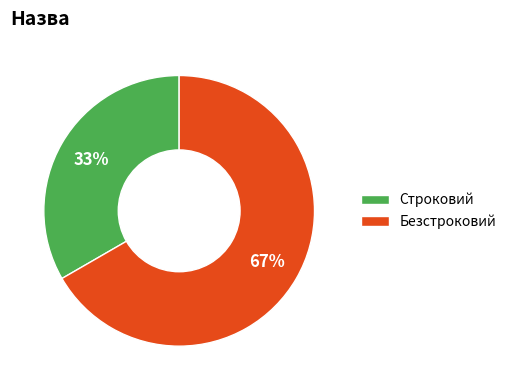

To the nearest percent, what percentage of the pie is Безстроковий?

67%